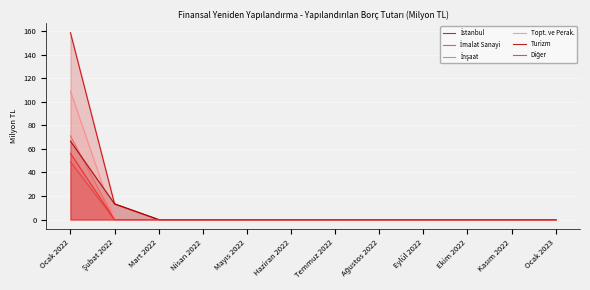

Between Ocak 2022 and Temmuz 2022, which series saw the biggest shift?

İstanbul